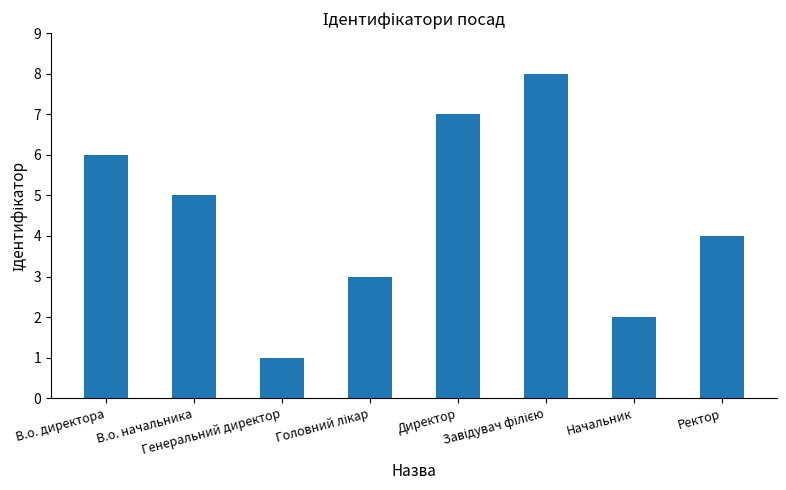

What is the sum of all values?

36